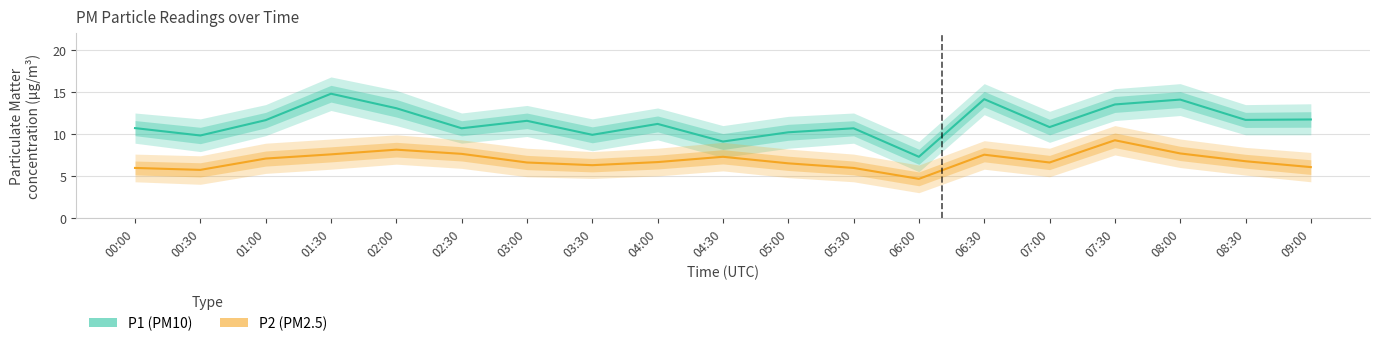

At which category does P1 (PM10) reach its first local valley?

00:30